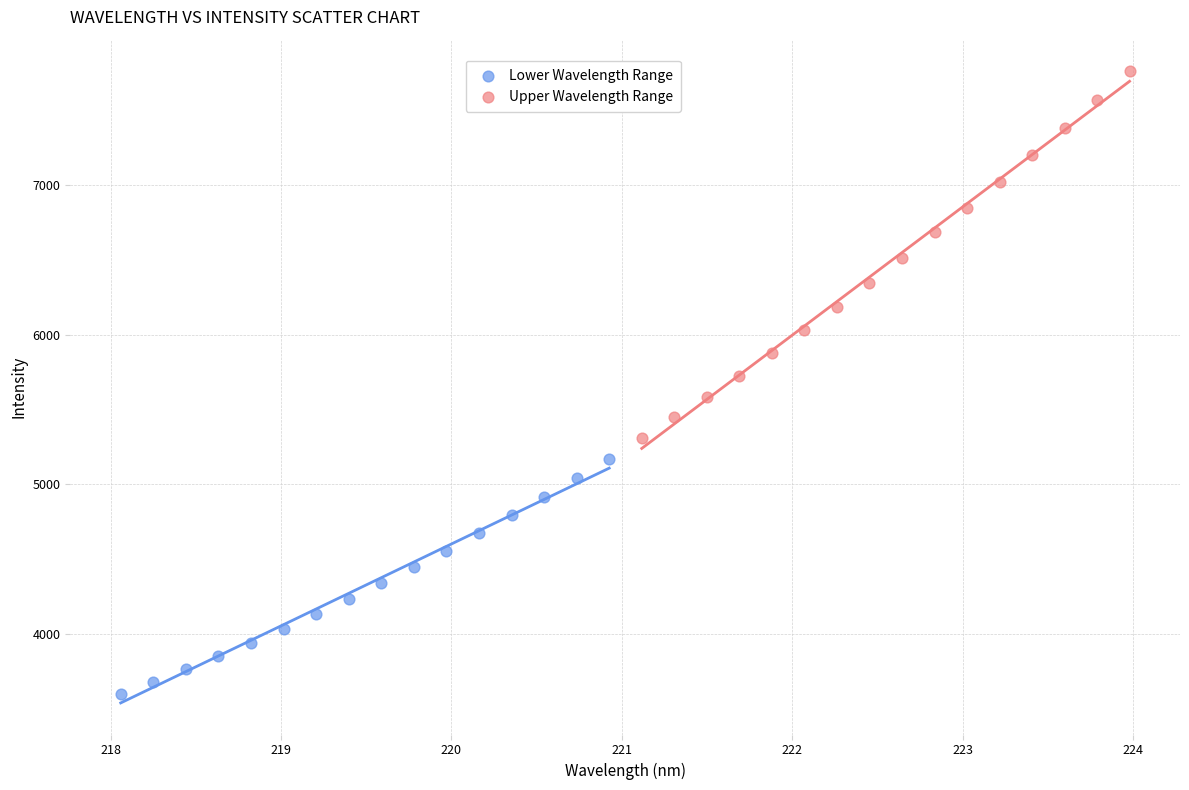

Which series contains the highest Y value?

Upper Wavelength Range